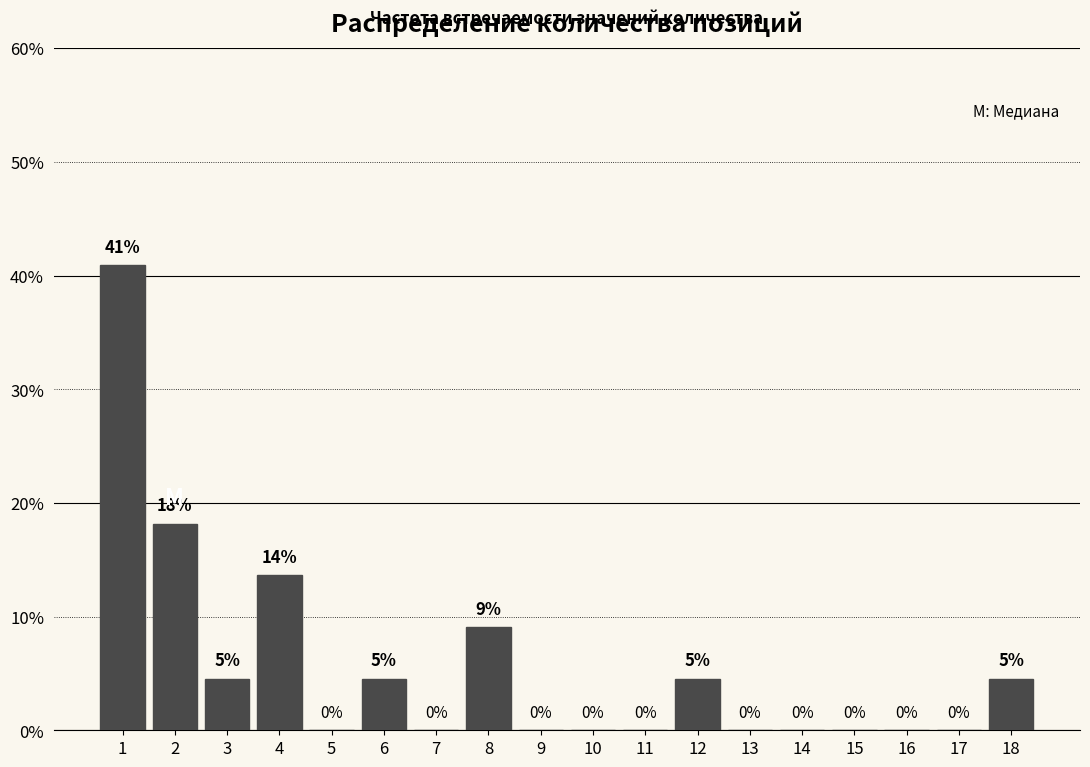

Which has a higher value, 11 or 8?

8